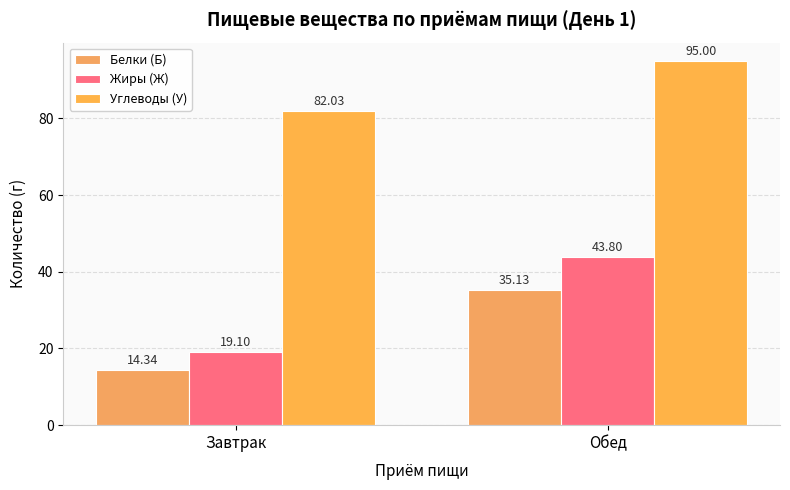

What is the average value of the Углеводы (У) series?

88.5